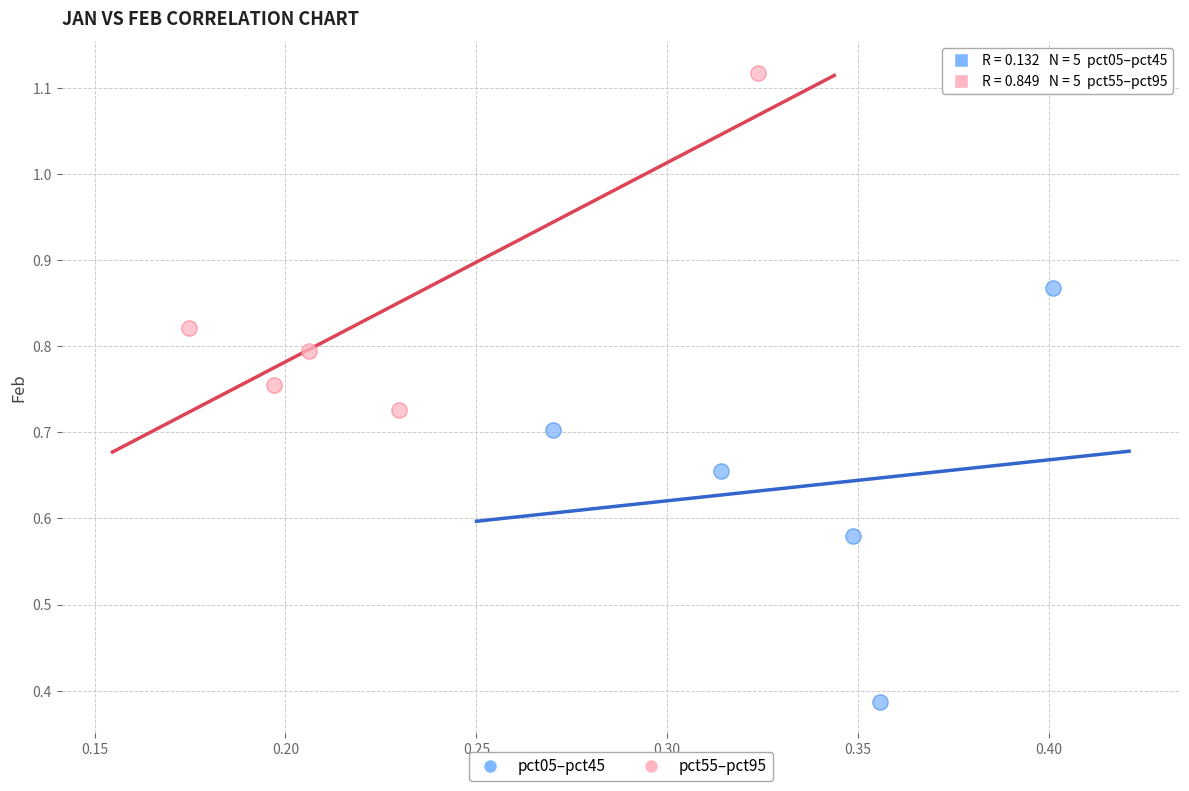

Which series reaches the maximum Y coordinate?

pct55–pct95